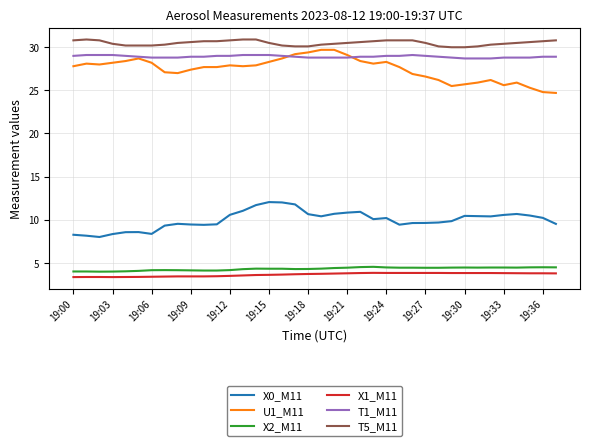

Which series has the largest total across all categories?

T5_M11